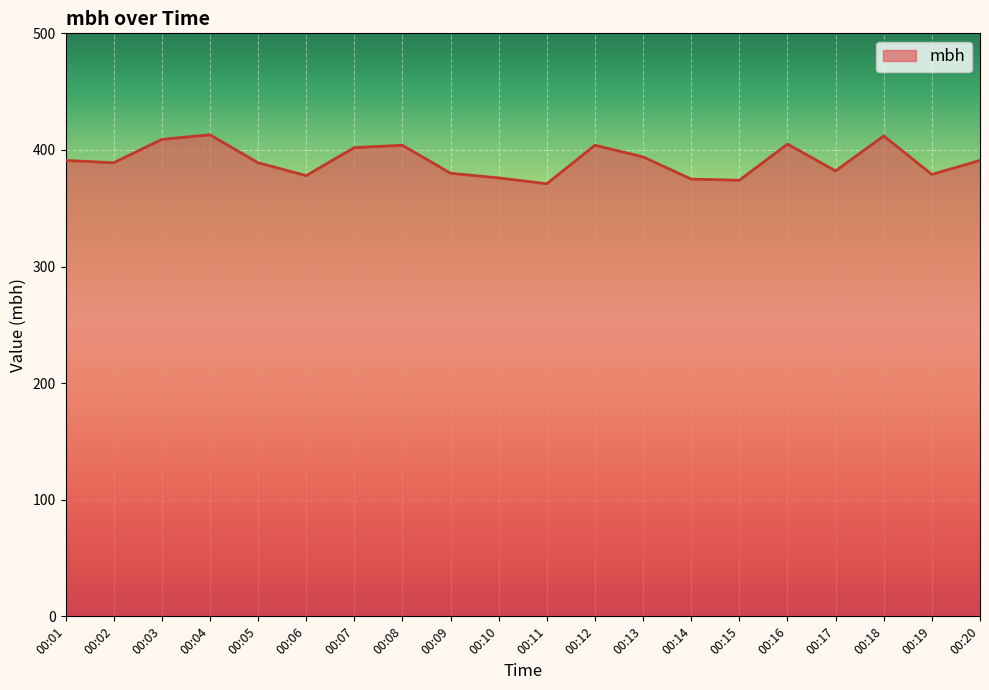

What is the difference between the maximum and minimum values?

42